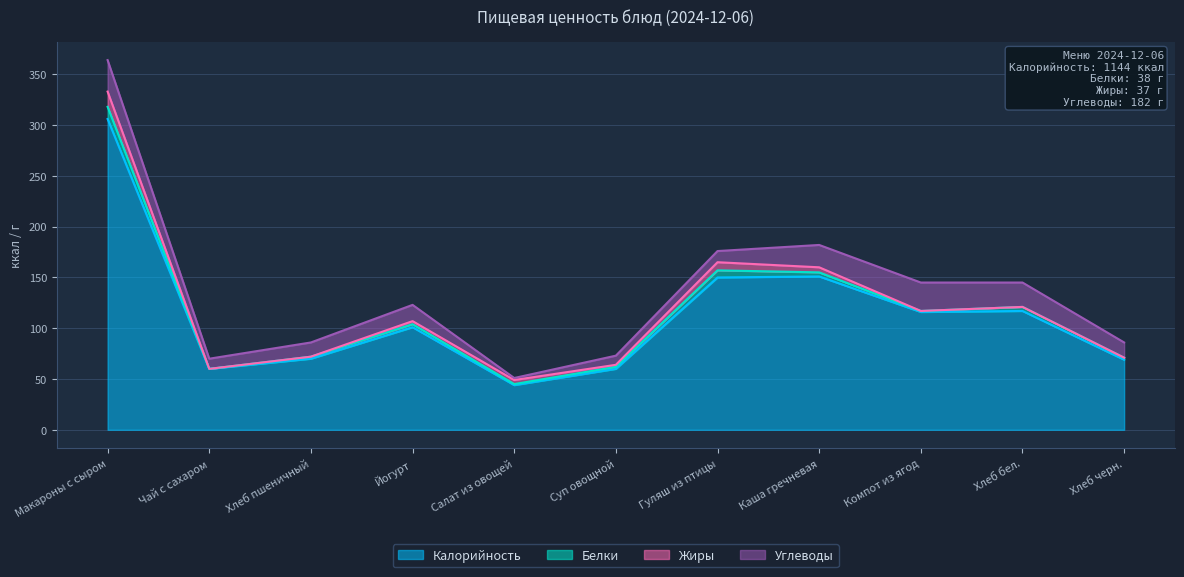

What is the highest value of the Калорийность series?

306